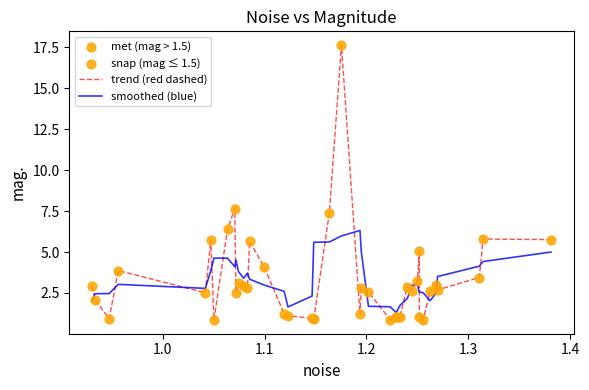

Which series has the largest range (max minus min)?

trend (red dashed)